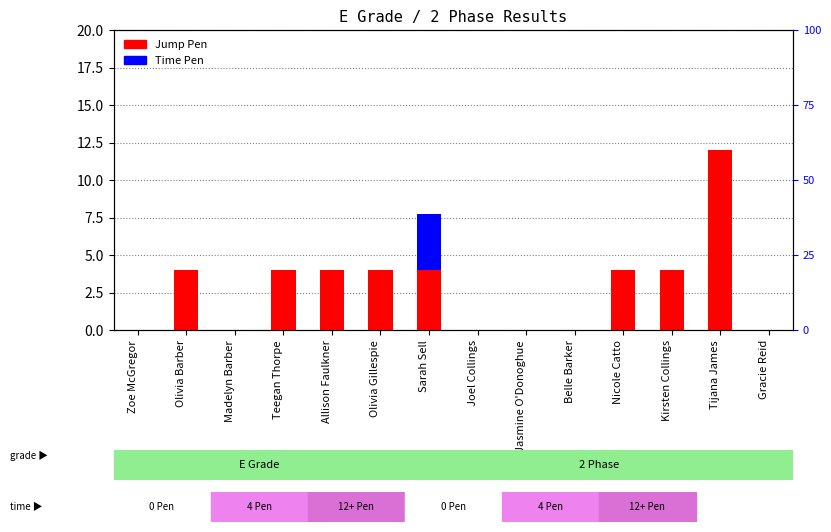

Read the Jump Pen value at Nicole Catto.

4.0